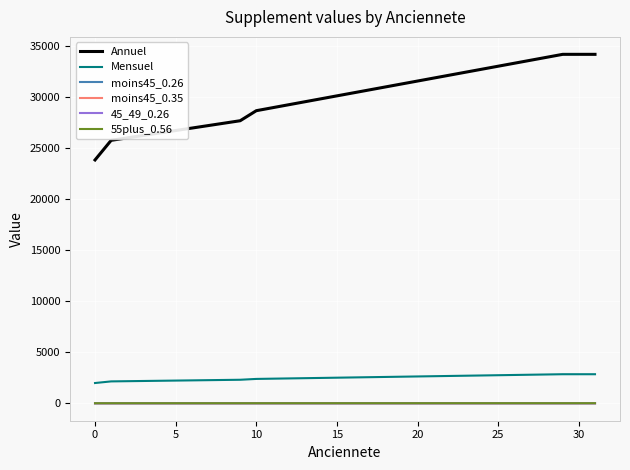

What is the average value of the 55plus_0.56 series?

10.1